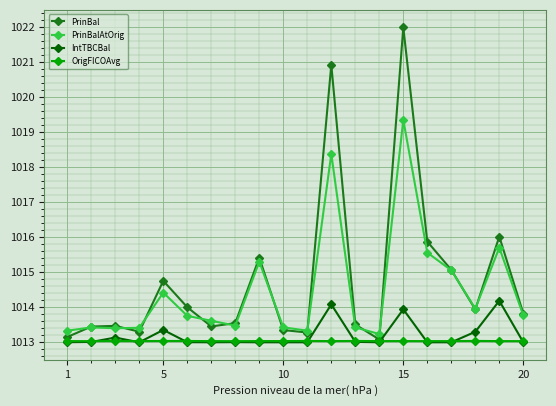

Which series has the largest total across all categories?

PrinBal